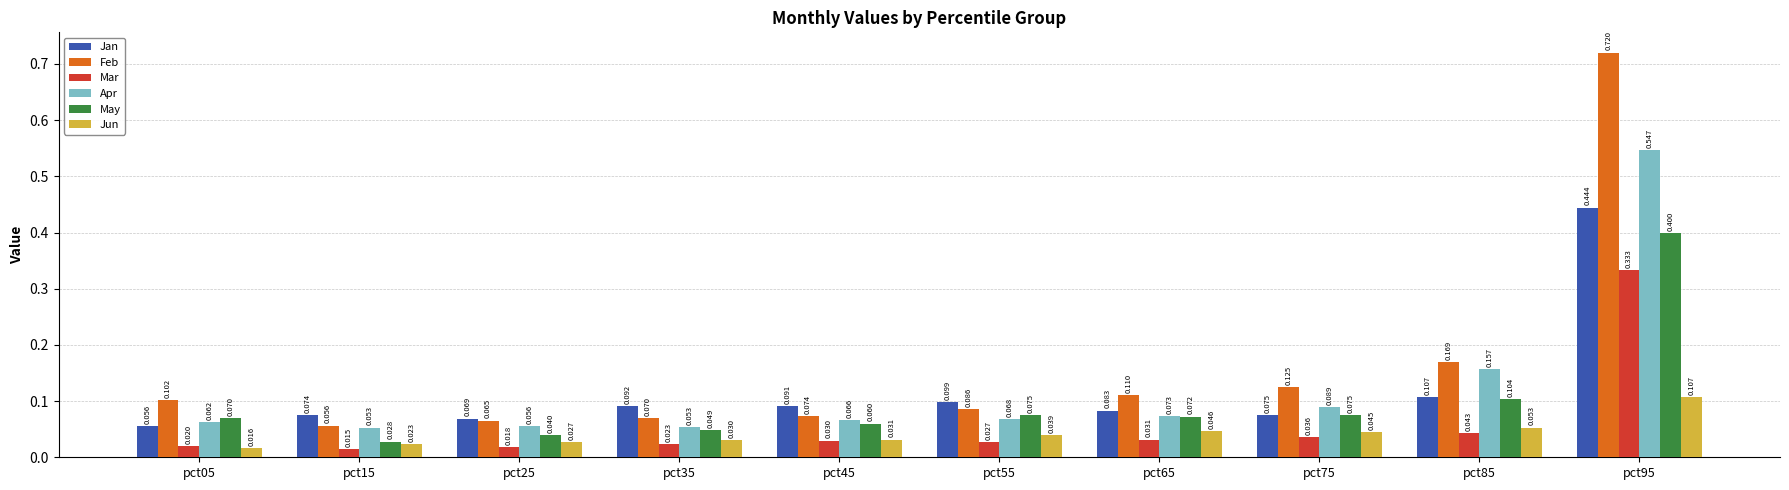

List the series in order of their peak value, highest first.

Feb, Apr, Jan, May, Mar, Jun